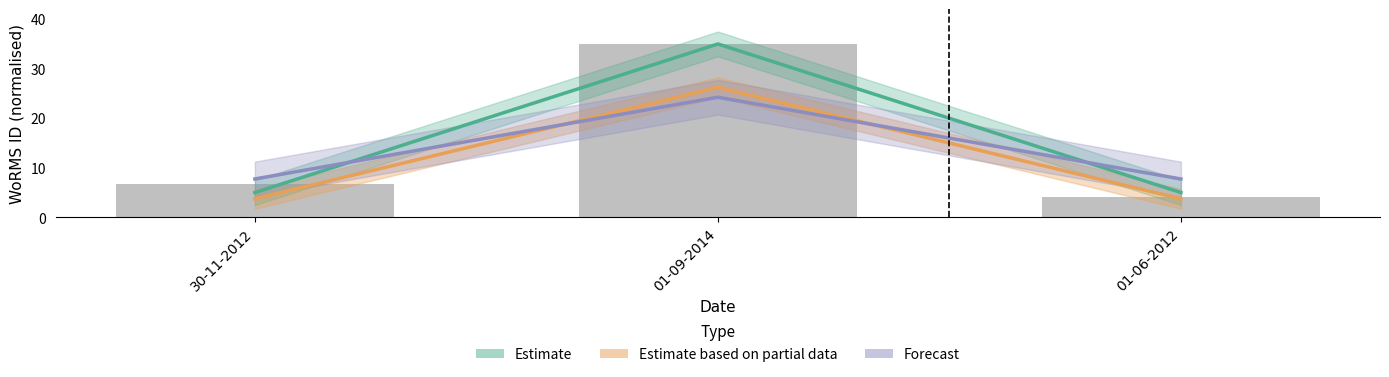

Which series has the widest spread of values?

Estimate